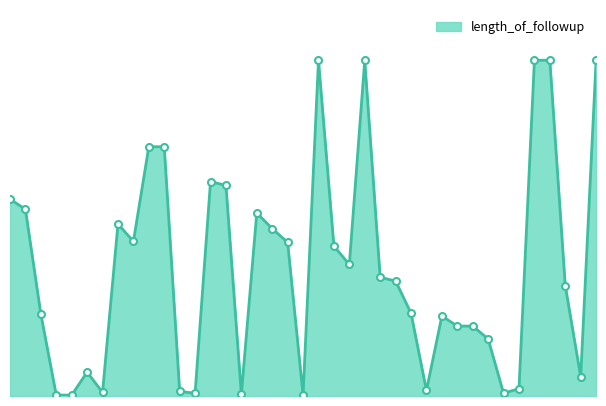

Is this an area chart (filled region under the line)?

Yes